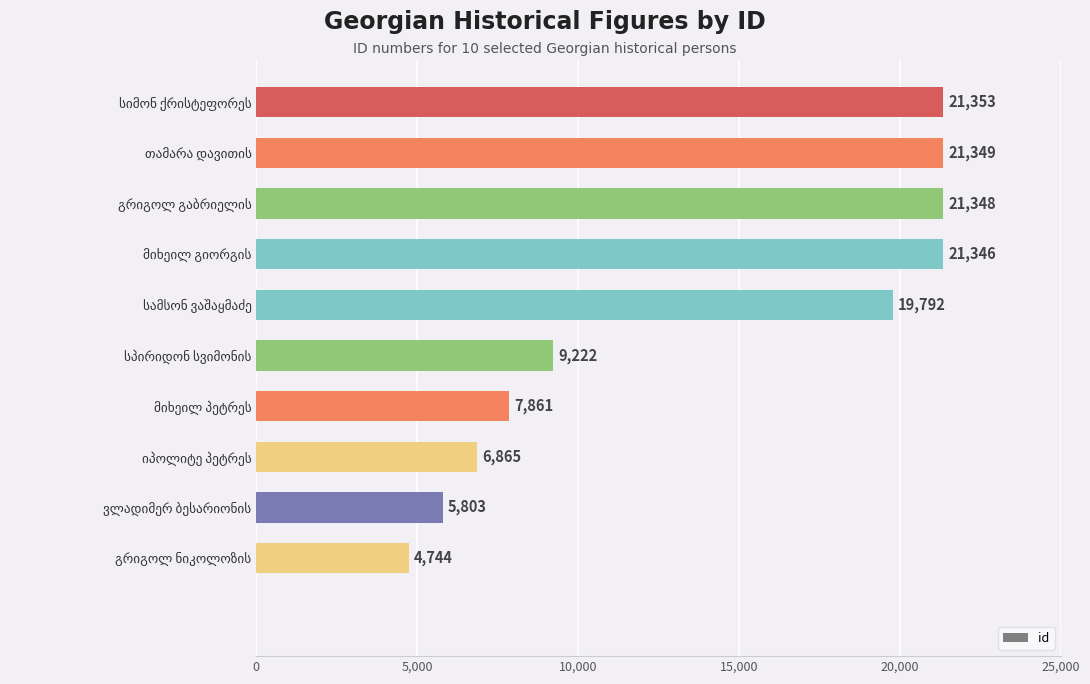

What is the smallest value displayed?

4744